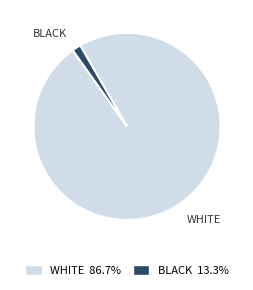

True or false: WHITE accounts for 89% of the total.

False